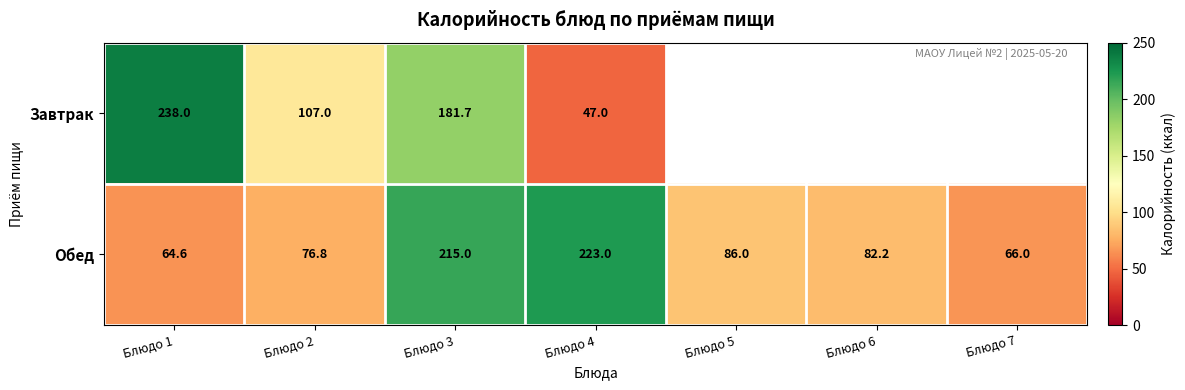

Which has a higher value, Блюдо 2 or Блюдо 6?

Блюдо 6